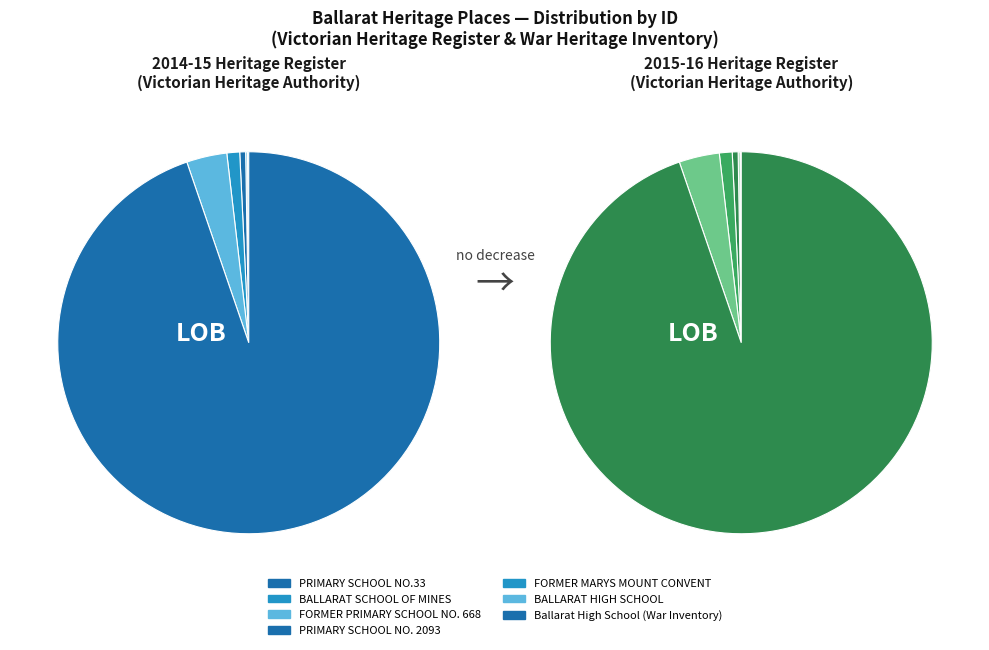

True or false: PRIMARY SCHOOL NO.33 accounts for 1% of the total.

False